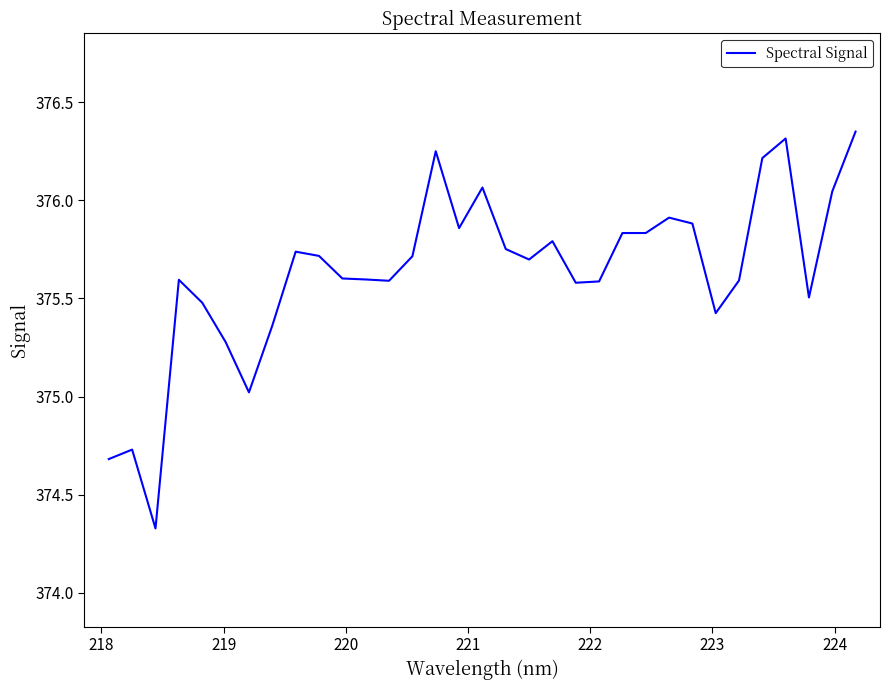

What is the difference between the maximum and minimum values?

2.0